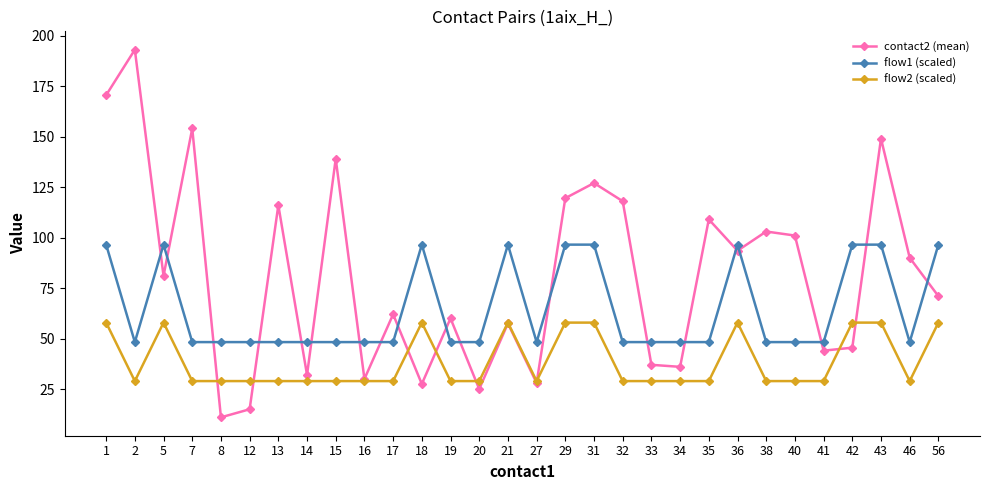

The value of contact2 (mean) at 15 is 139.0. True or false?

True